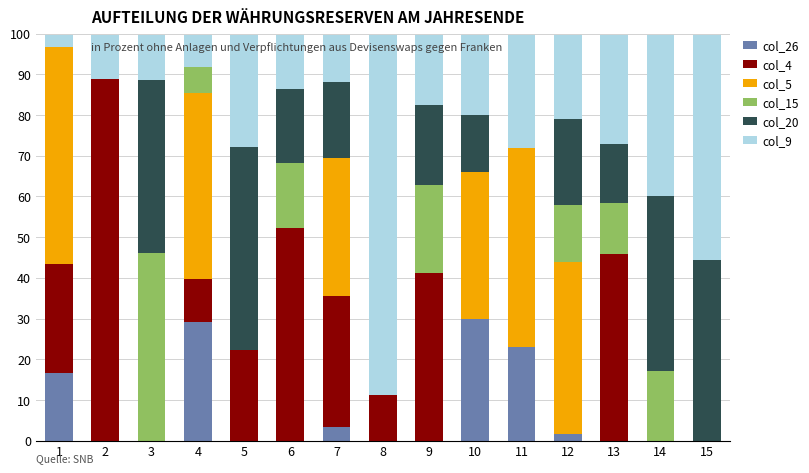

True or false: col_26 has a value of 12.8 at 11.

False